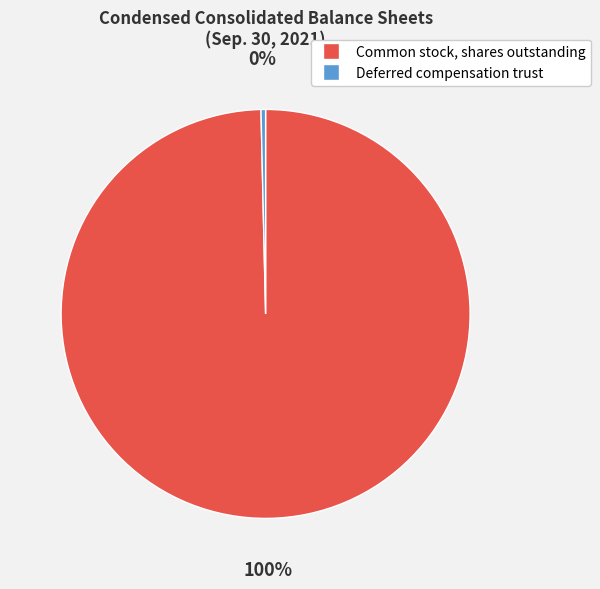

Which category accounts for the majority?

Common stock, shares outstanding